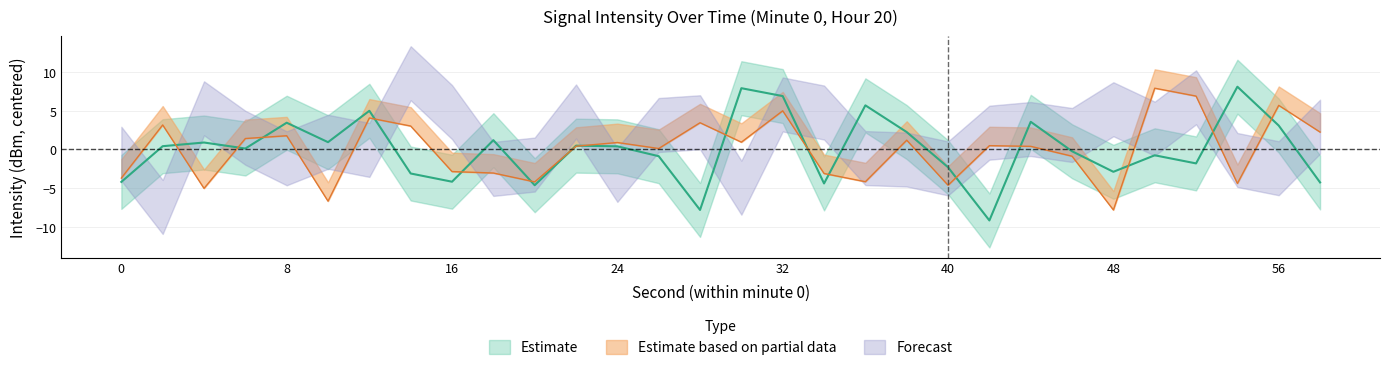

Where is Estimate based on partial data nearest to the value 0?

26